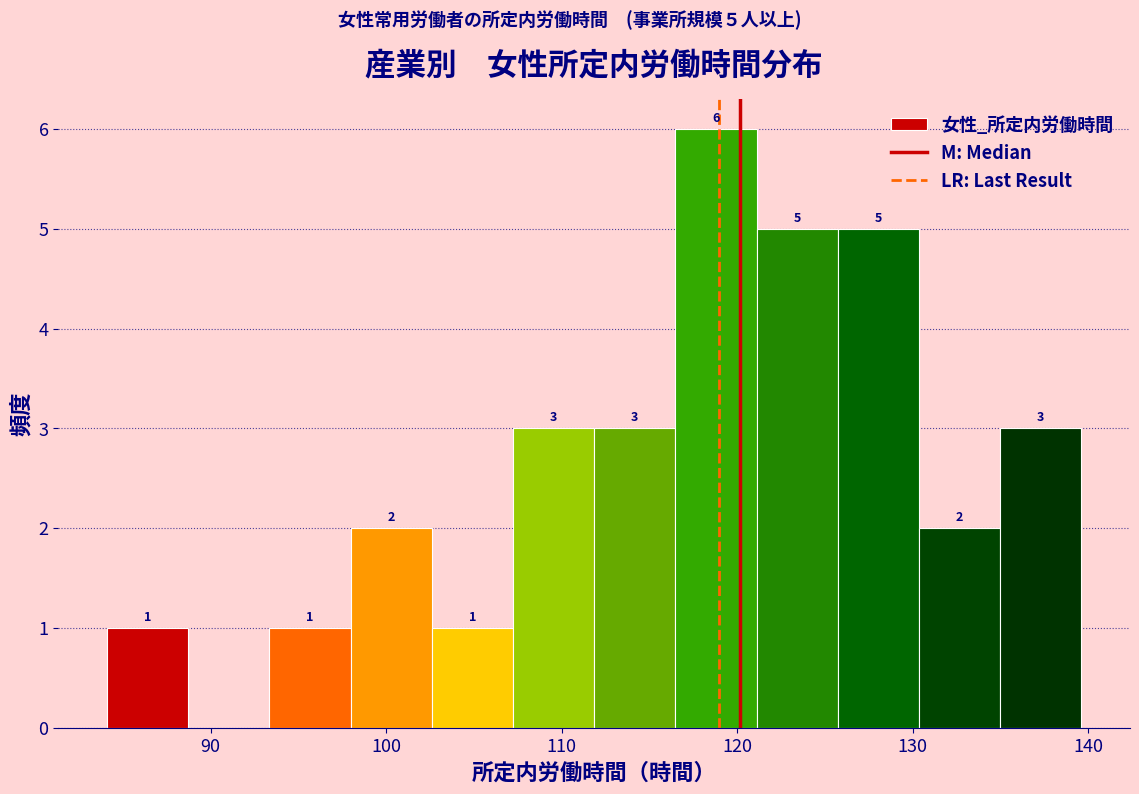

Which range on the x-axis has the tallest bar?

116 to 121